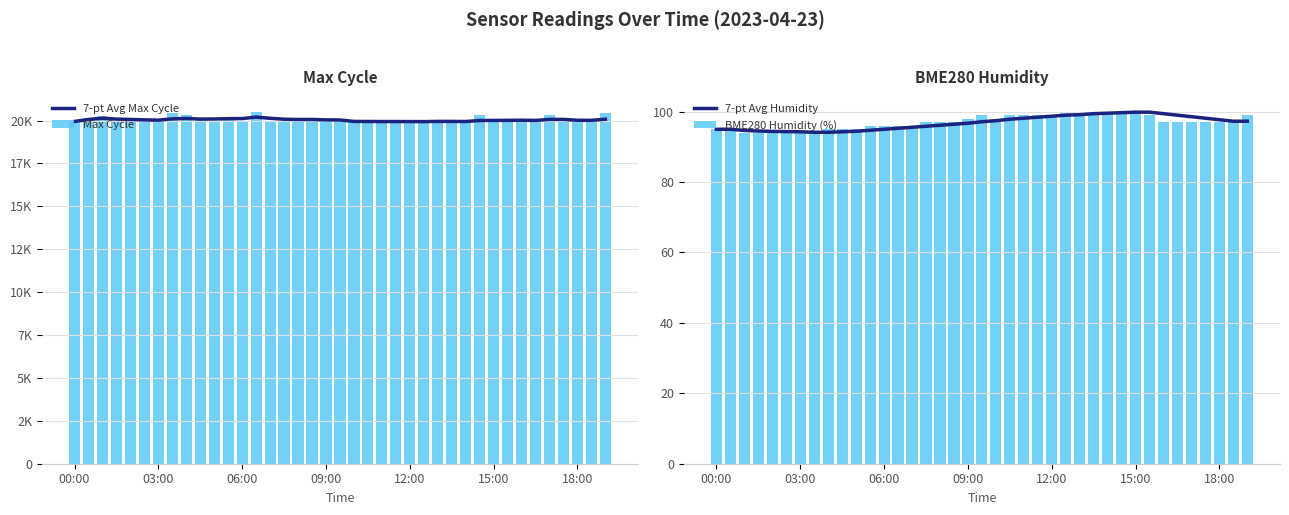

How many data points in Max Cycle are above 19961?

19